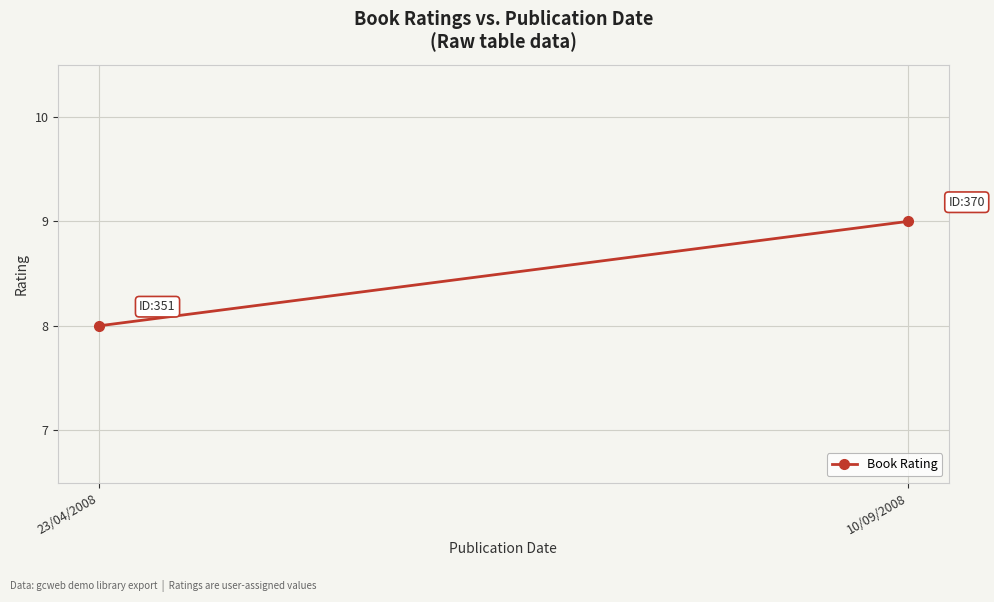

What is the change in value from 23/04/2008 to 10/09/2008?

+1